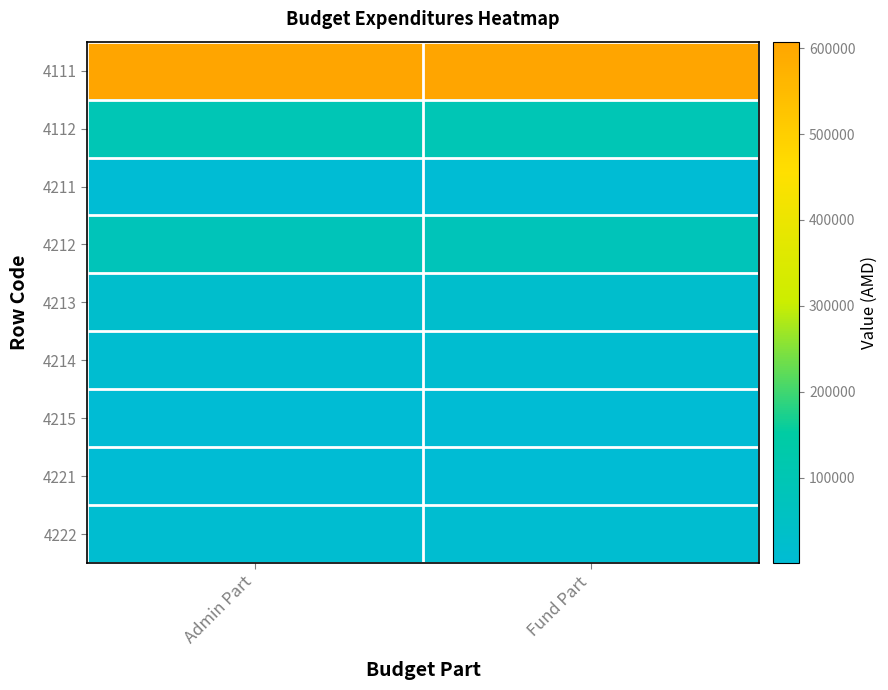

At how many categories does at least one series exceed 343487?

2